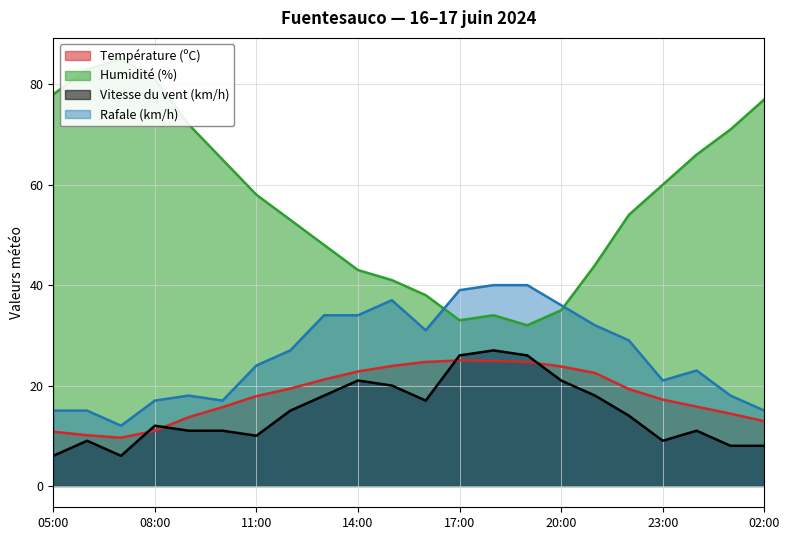

How many values in the Vitesse du vent (km/h) series exceed 14?

10